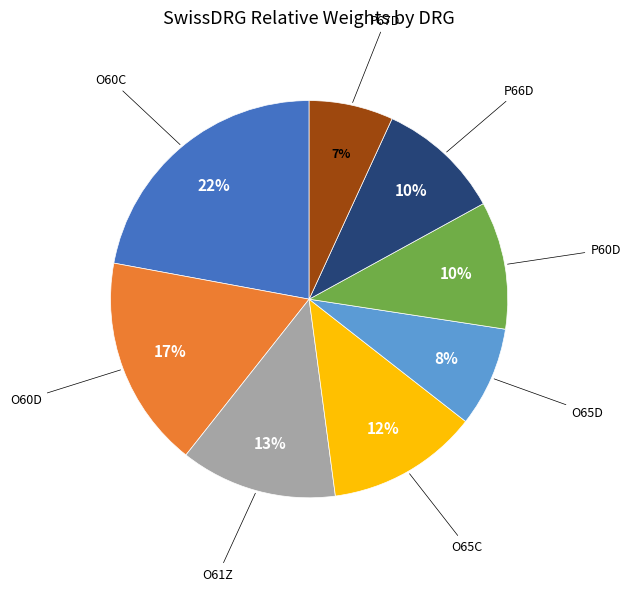

Is O60D the majority of the pie?

No